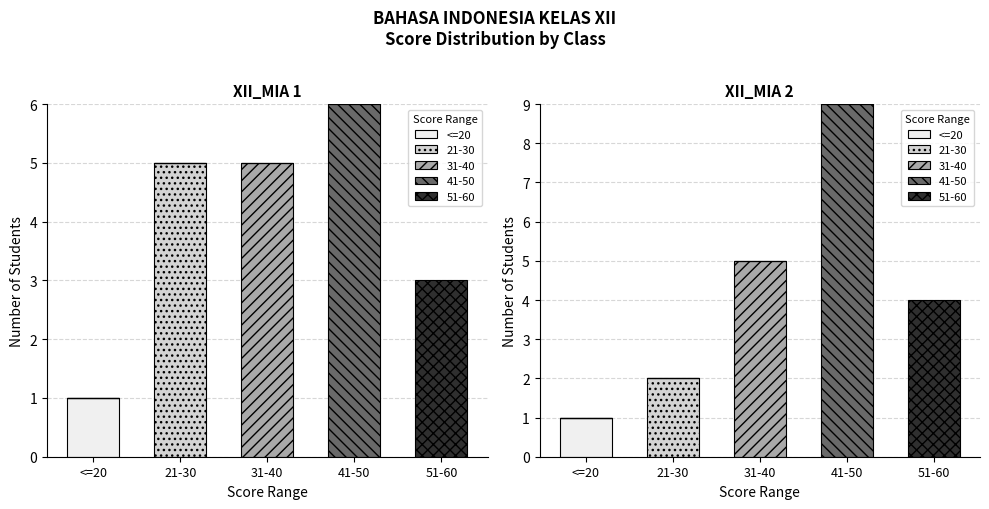

What is the label of the 1st bar from the right?

51-60